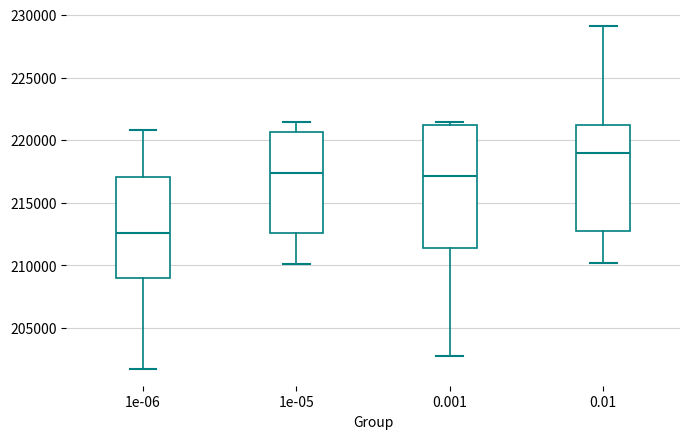

Reading left to right, transcribe this box plot: for each box, give where its median line is, the range the box spans, and where its two whiskers end, as read against the y-axis. The values are not printed on the chart, so give them approximately, as read against the axis.

1e-06: median 212500, box 209000 to 217000, whiskers 201500 to 221000
1e-05: median 217500, box 212500 to 220500, whiskers 210000 to 221500
0.001: median 217000, box 211500 to 221000, whiskers 202500 to 221500
0.01: median 219000, box 213000 to 221000, whiskers 210000 to 229000